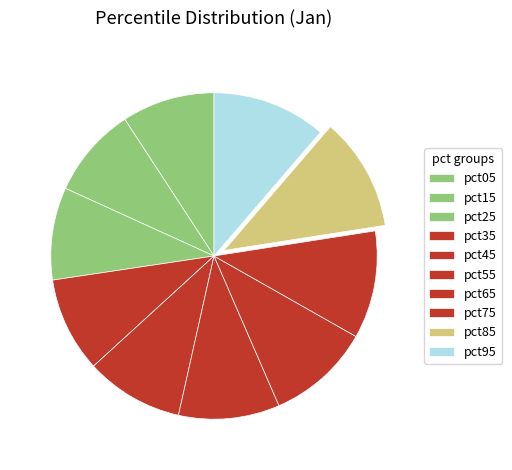

Count the number of slices in the pie.

10